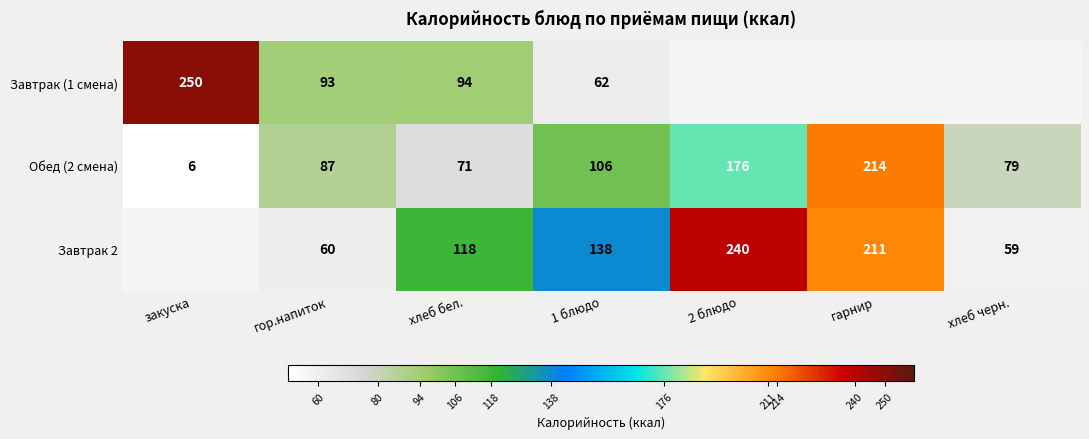

What value does the Обед (2 смена) series have at гор.напиток?

87